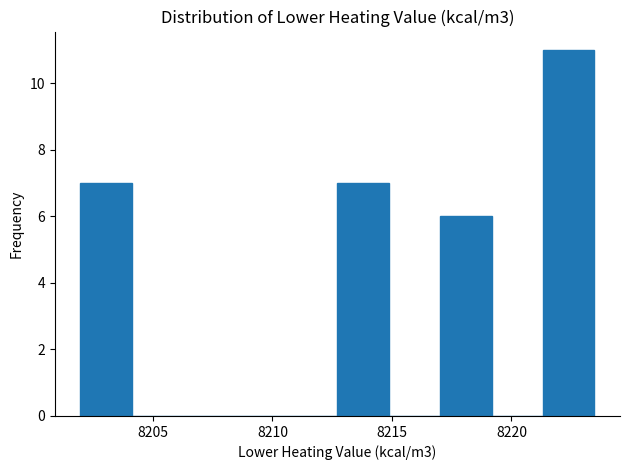

Reading left to right, list every bar in this chart as the range it spans on the x-axis followed by its height. Neither the bar edges nor the heights are printed on the chart, so give them approximately, as read against the axes.

8202.0 to 8204.0: 7
8204.0 to 8206.5: 0
8206.5 to 8208.5: 0
8208.5 to 8210.5: 0
8210.5 to 8212.5: 0
8212.5 to 8215.0: 7
8215.0 to 8217.0: 0
8217.0 to 8219.0: 6
8219.0 to 8221.5: 0
8221.5 to 8223.5: 11